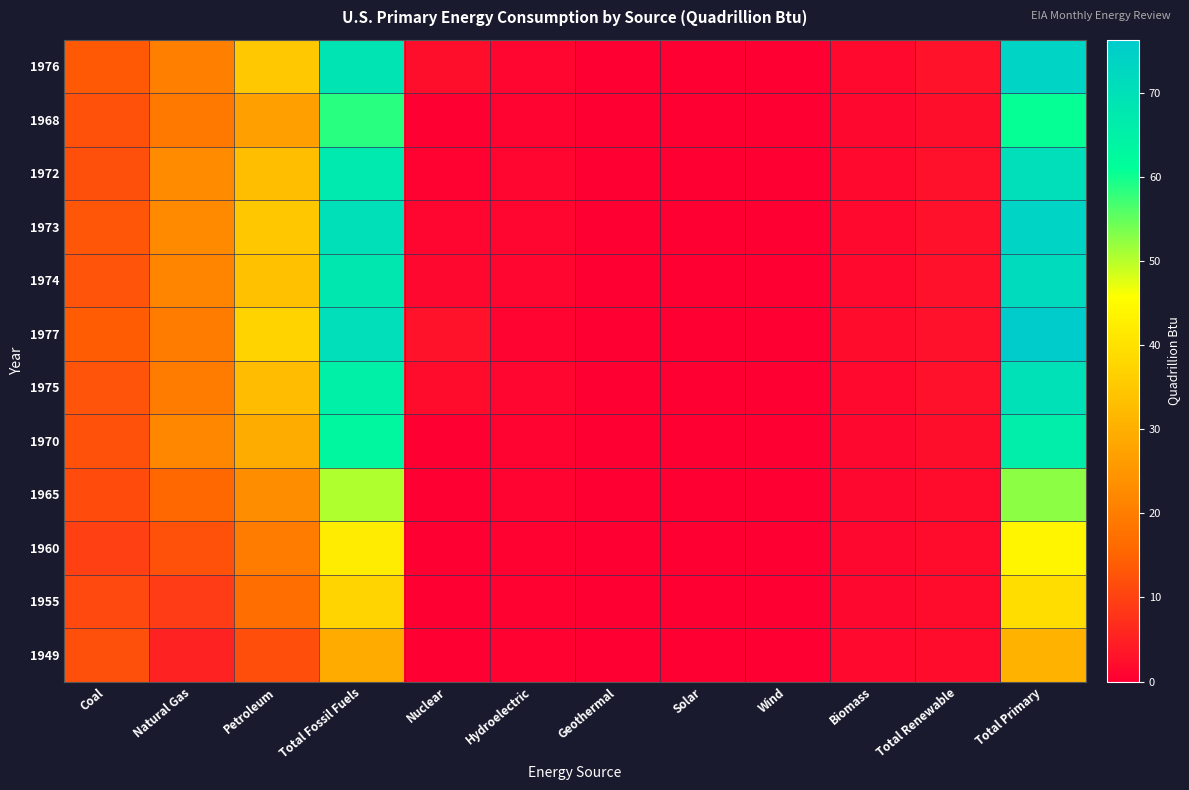

Rank the series by their maximum value, from lowest to highest.

1949, 1955, 1960, 1965, 1968, 1970, 1975, 1972, 1974, 1973, 1976, 1977